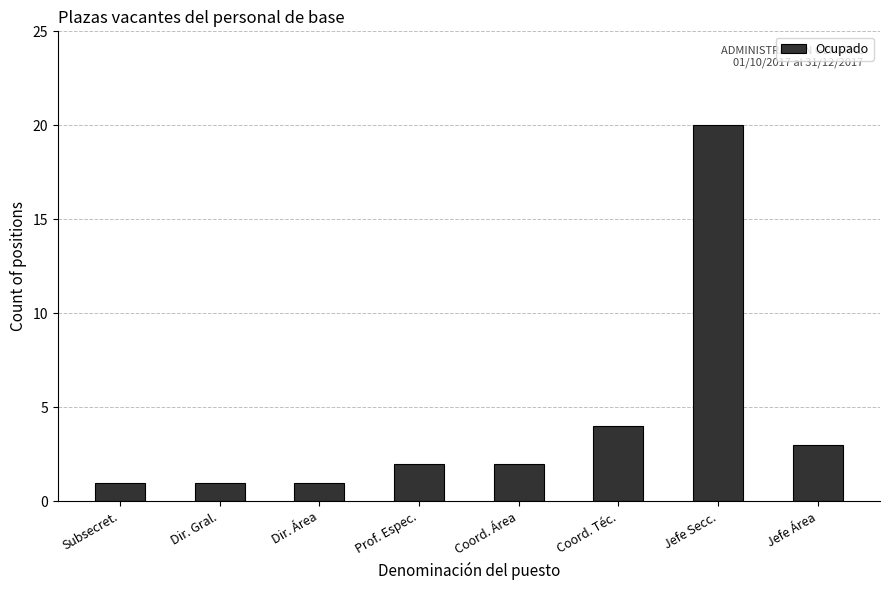

The chart shows a value of 1 at Prof. Espec.. True or false?

False